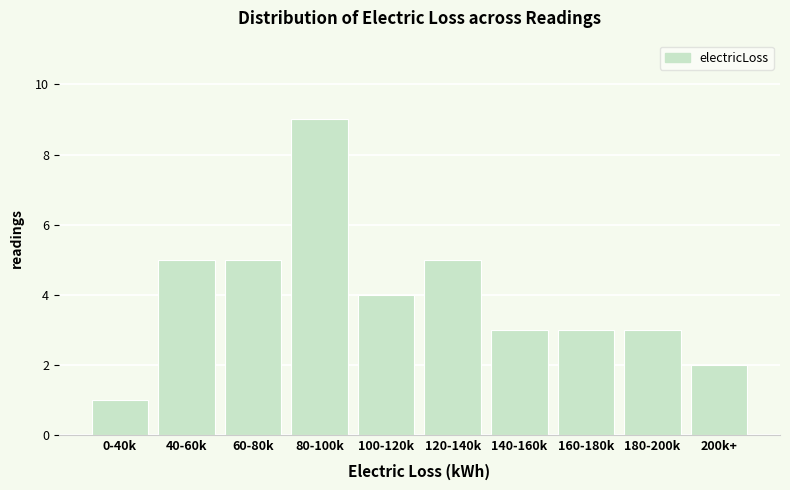

Reading right to left, extract all data points from this chart.

2	3	3	3	5	4	9	5	5	1